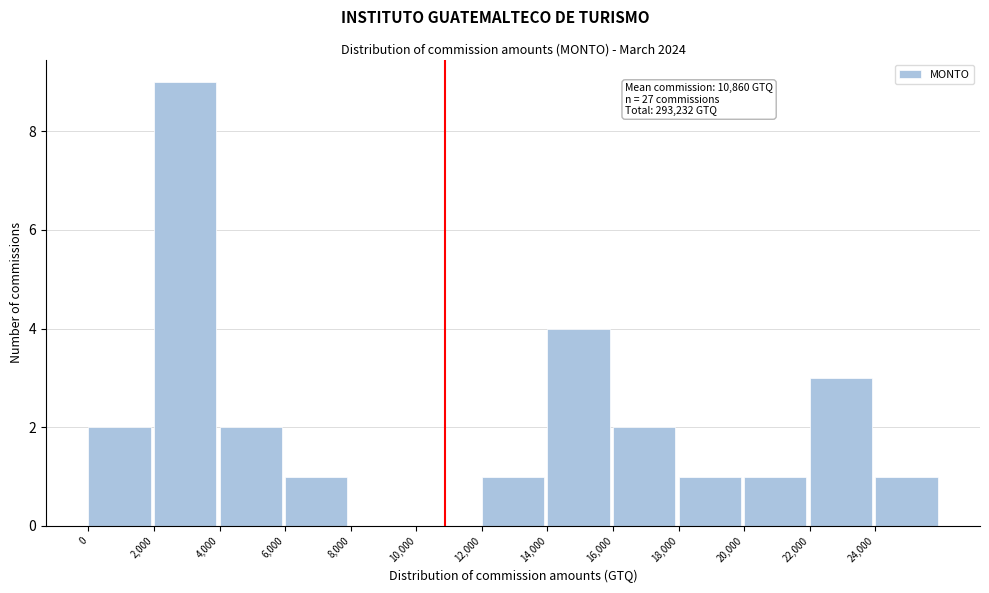

Which range on the x-axis has the tallest bar?

2000 to 4000